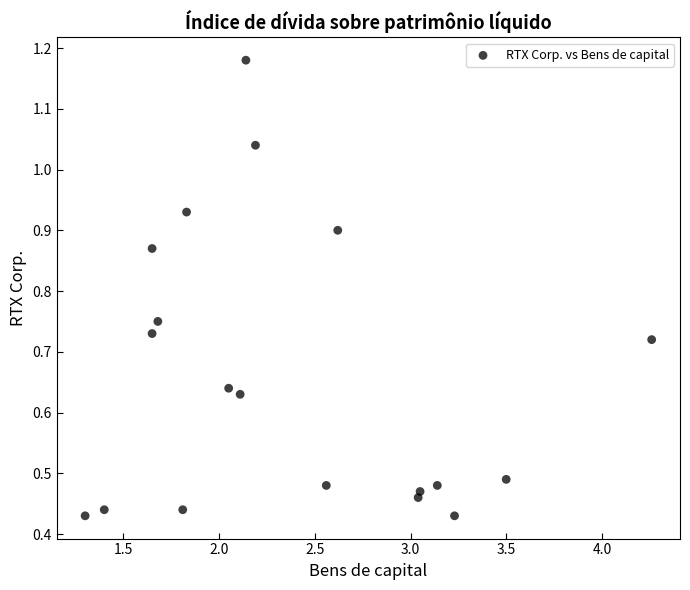

What is the range of X values (max minus min)?

3.0